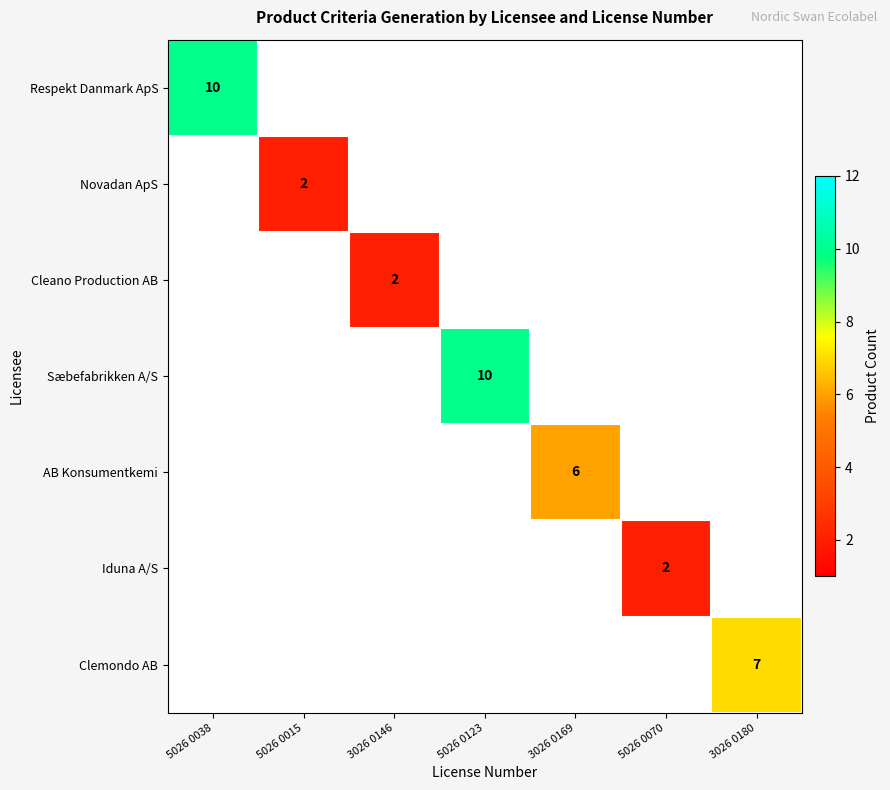

At how many categories does at least one series exceed 4?

4